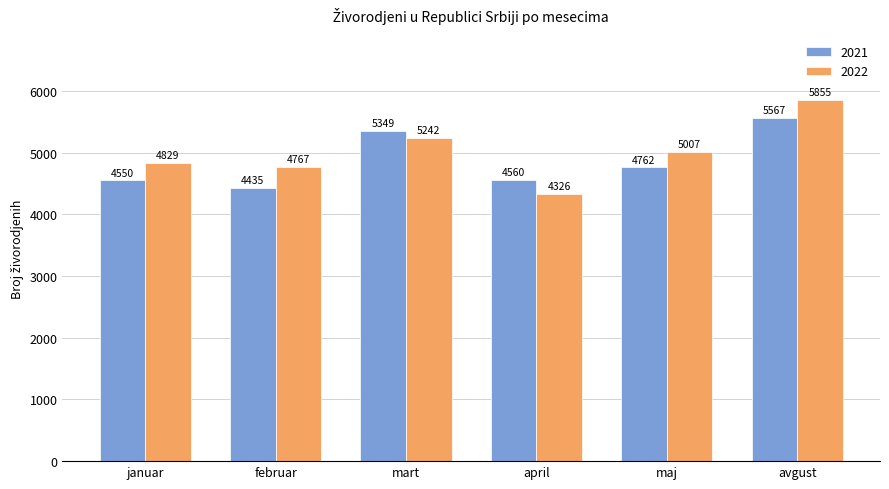

What is the sum of the 2021 values at april and januar?

9110